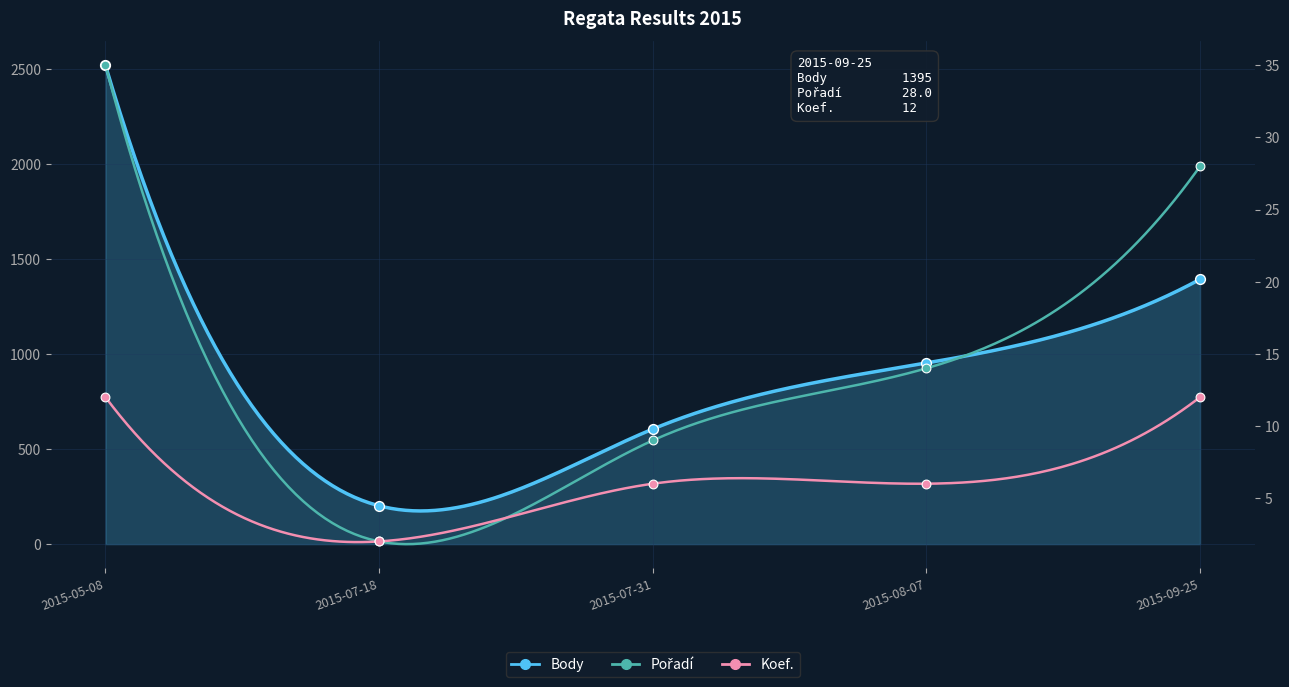

Which series contains the lowest Y value?

Pořadí